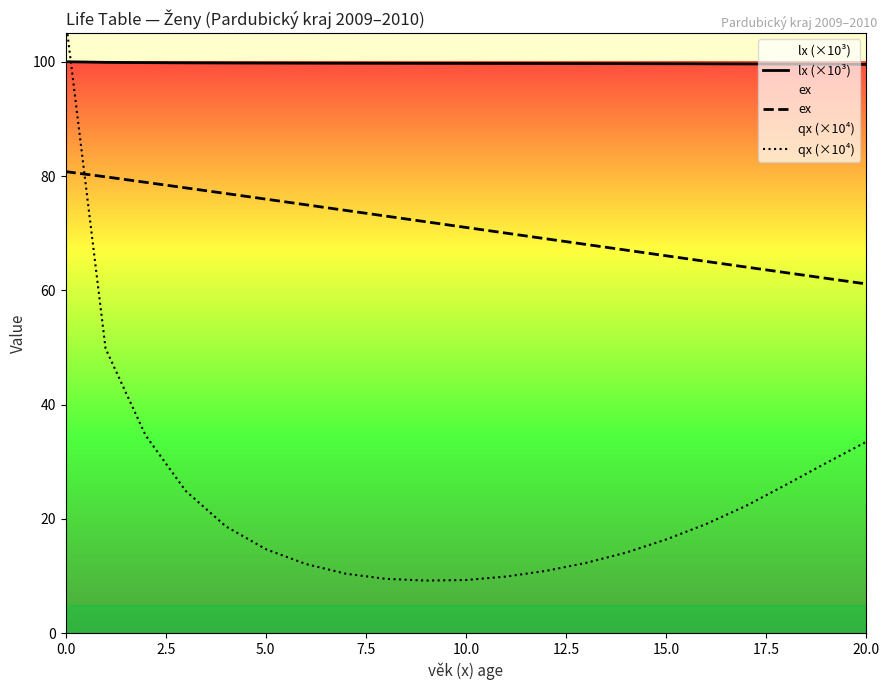

Is the value of qx (×10⁴) at 19 greater than the value of lx (×10³) at 14?

No